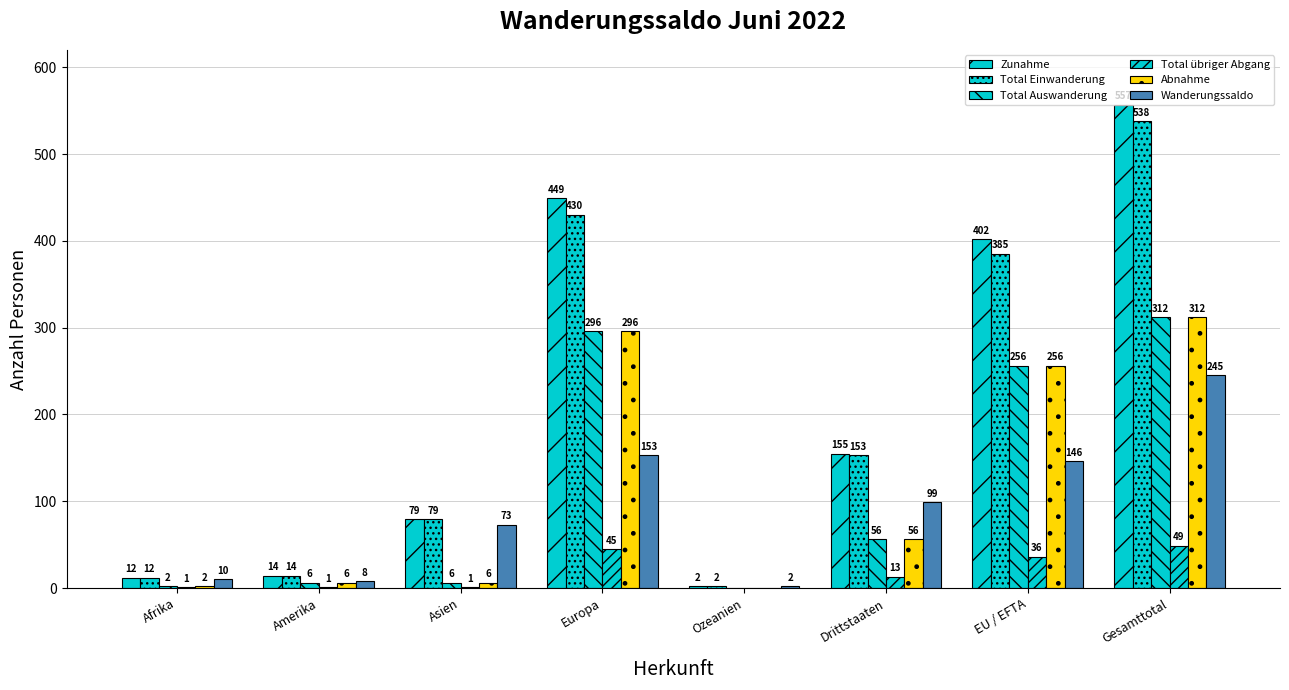

Are the bars grouped side by side (vs. stacked)?

Yes